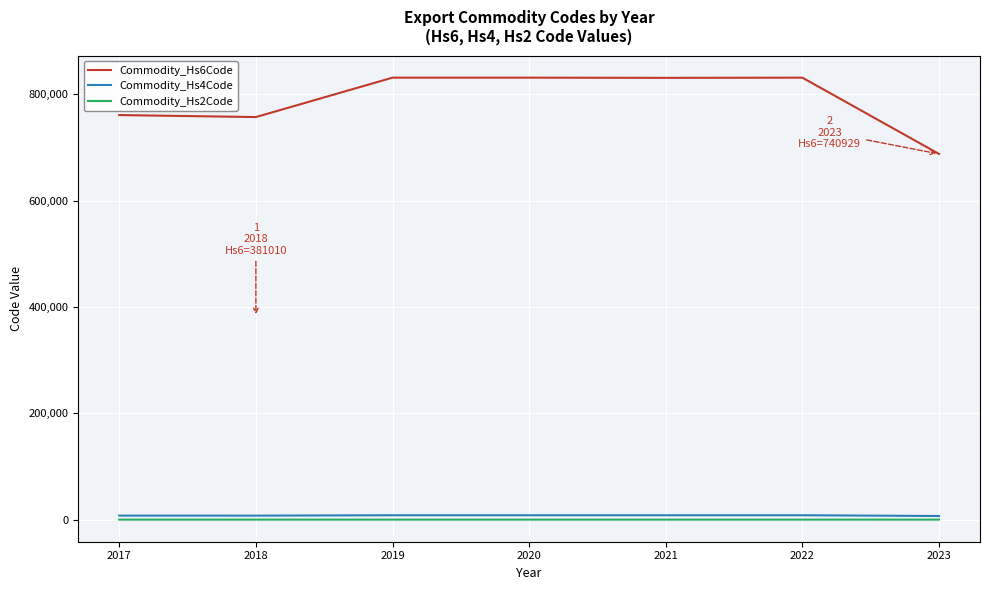

True or false: Commodity_Hs4Code has a value of 6875.3 at 2023.

True